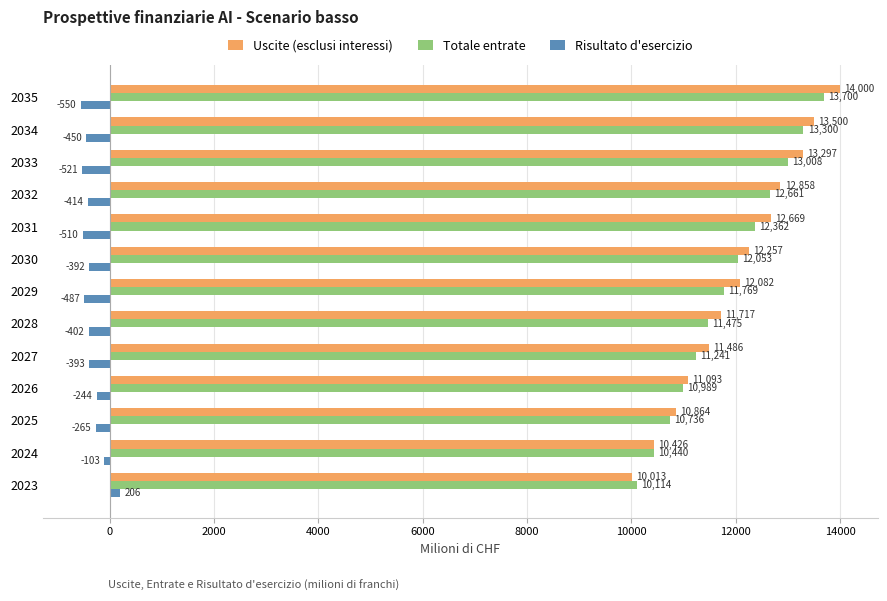

What is the sum of all Risultato d'esercizio values?

-4525